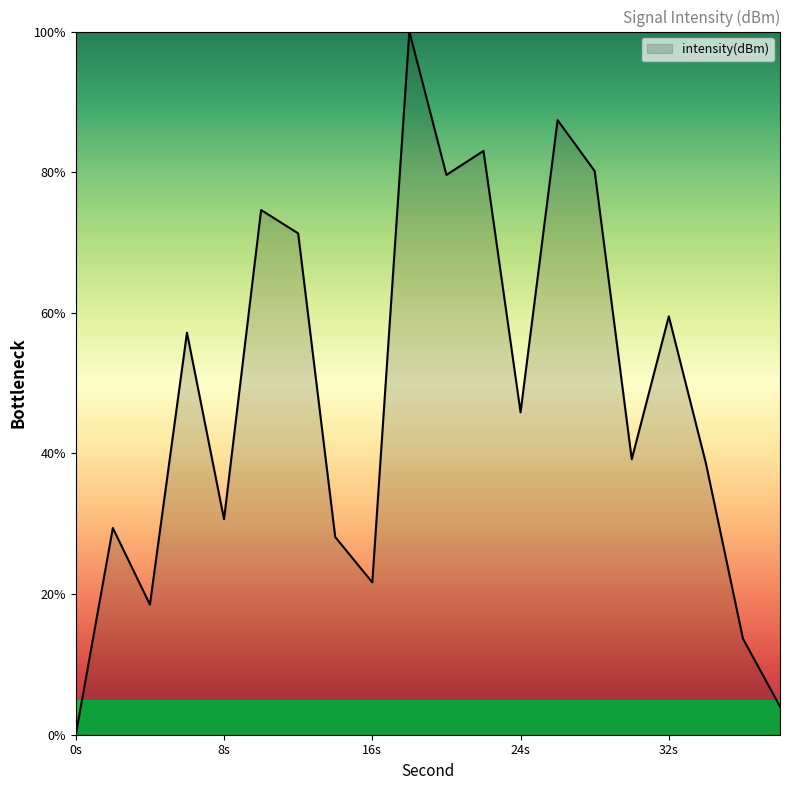

True or false: the data has more than 0 interior local peaks.

True